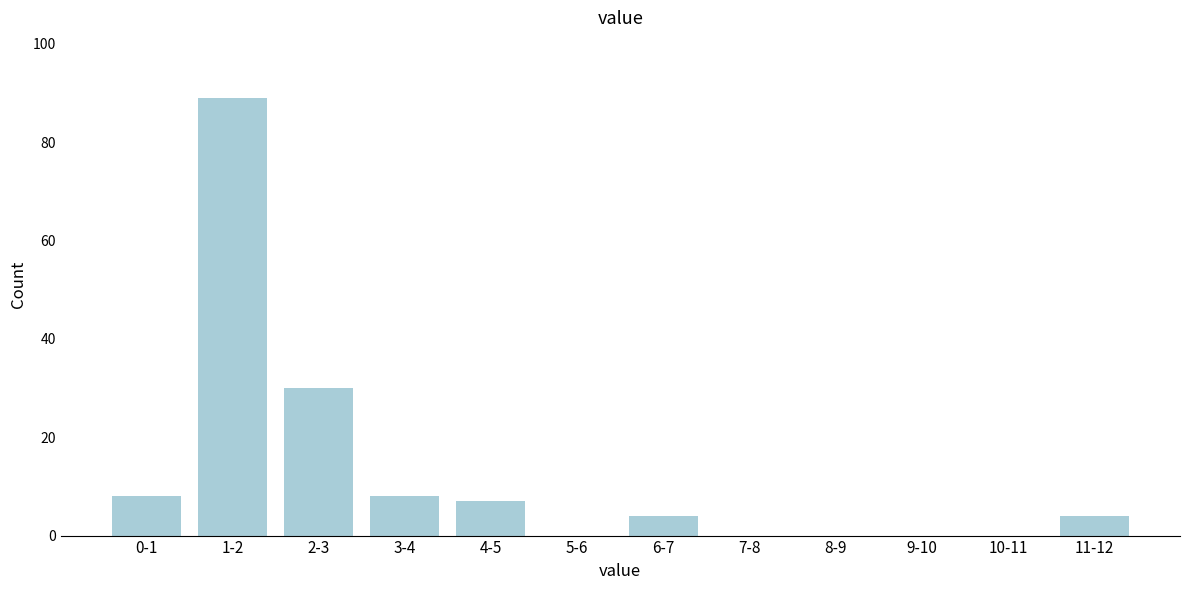

Reading right to left, list all the values displayed in this chart.

11-12=4	10-11=0	9-10=0	8-9=0	7-8=0	6-7=4	5-6=0	4-5=7	3-4=8	2-3=30	1-2=89	0-1=8